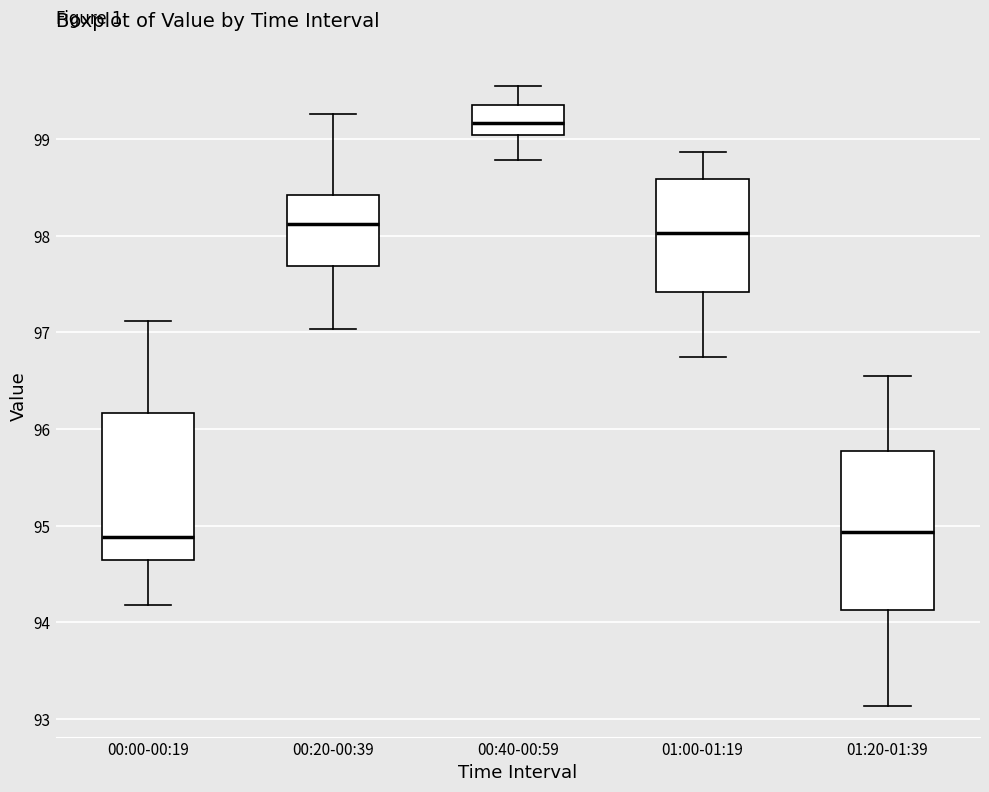

Where does the upper whisker of the box for 00:40-00:59 end on the y-axis? The values are not printed on the chart, so give them approximately, as read against the axis.

99.6